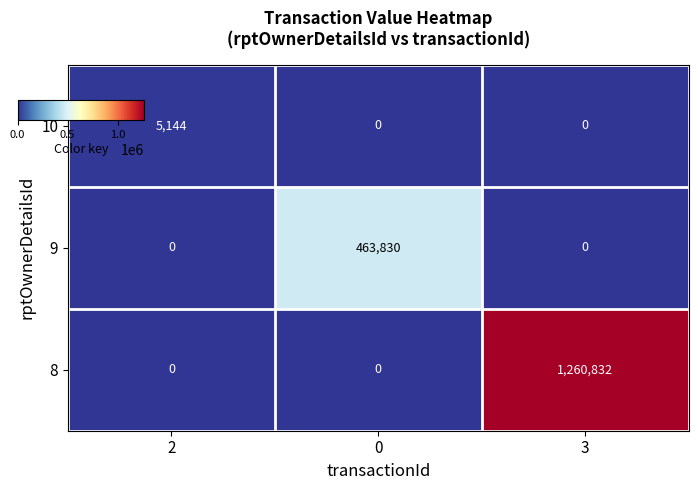

Reading right to left, what are all the values shown in this chart?

10: 3=0	0=0	2=5144
9: 3=0	0=463830	2=0
8: 3=1260832	0=0	2=0